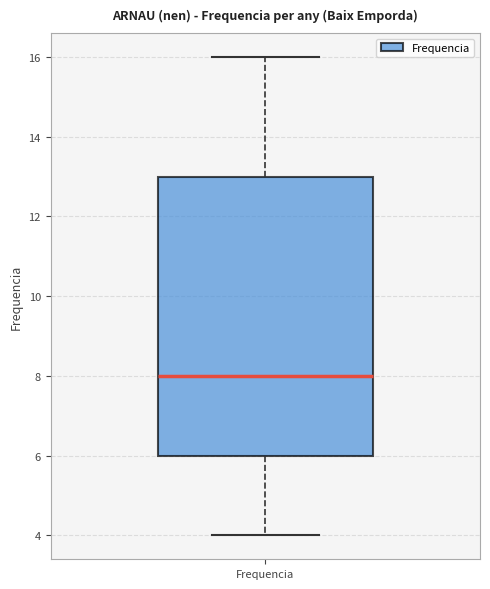

Where is the upper edge of the box for Frequencia on the y-axis? The values are not printed on the chart, so give them approximately, as read against the axis.

13